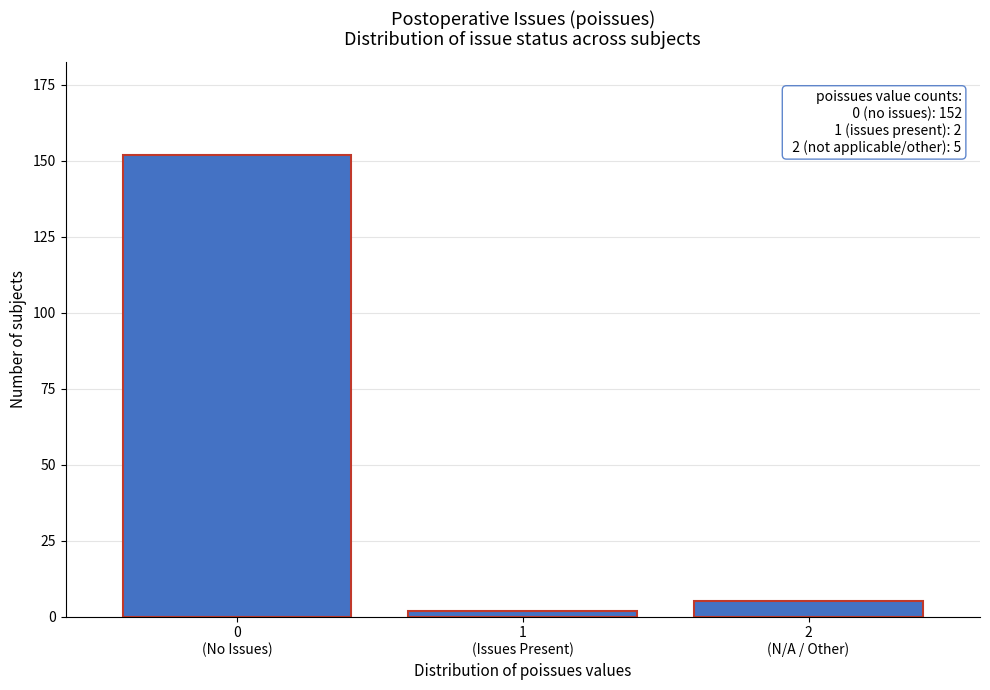

Reading right to left, extract all data points from this chart.

5	2	152